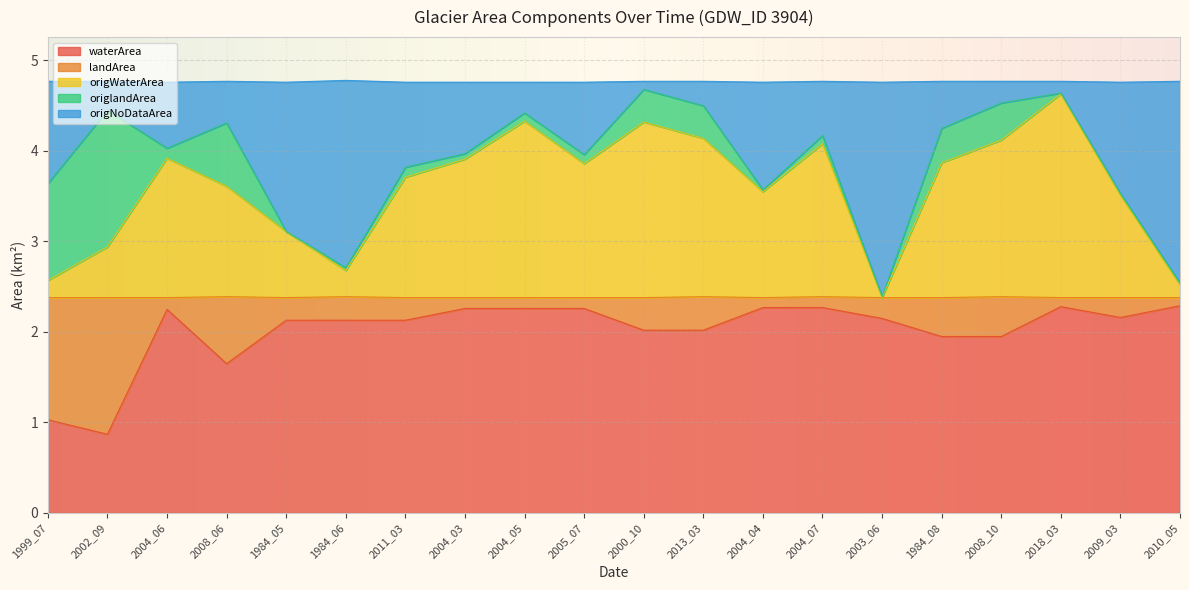

What is the sum of all waterArea values?

40.3